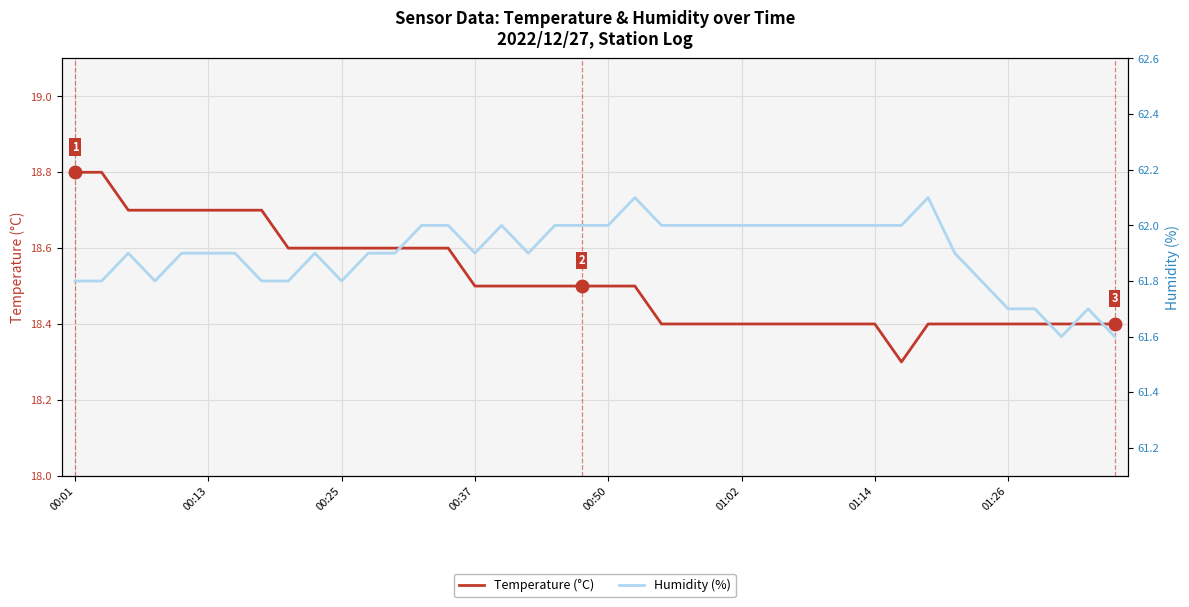

At 39, list the series in order from smallest to largest.

Temperature (°C), Humidity (%)